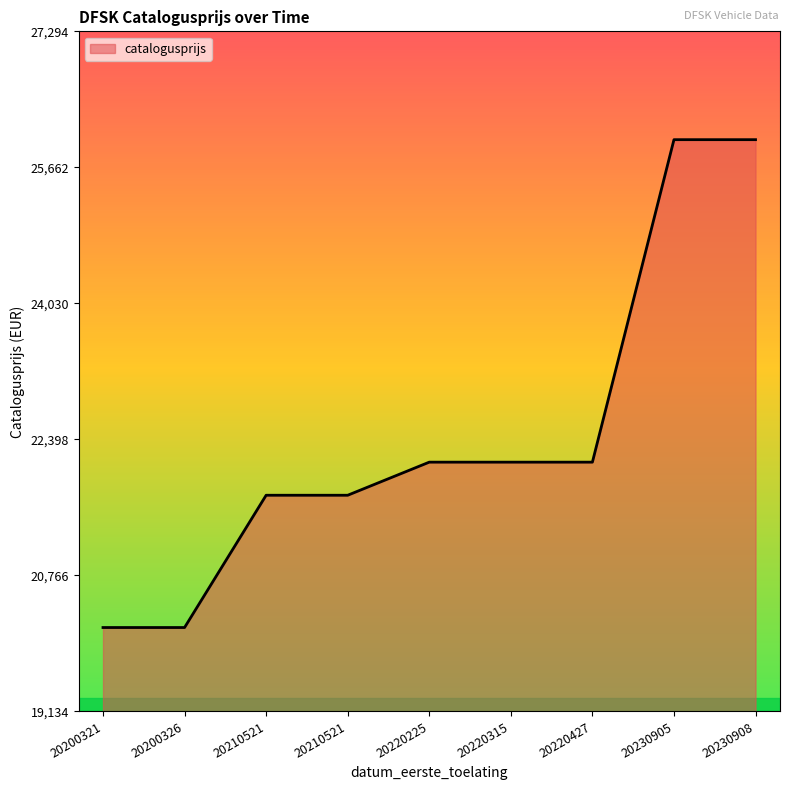

Is this an area chart (filled region under the line)?

Yes